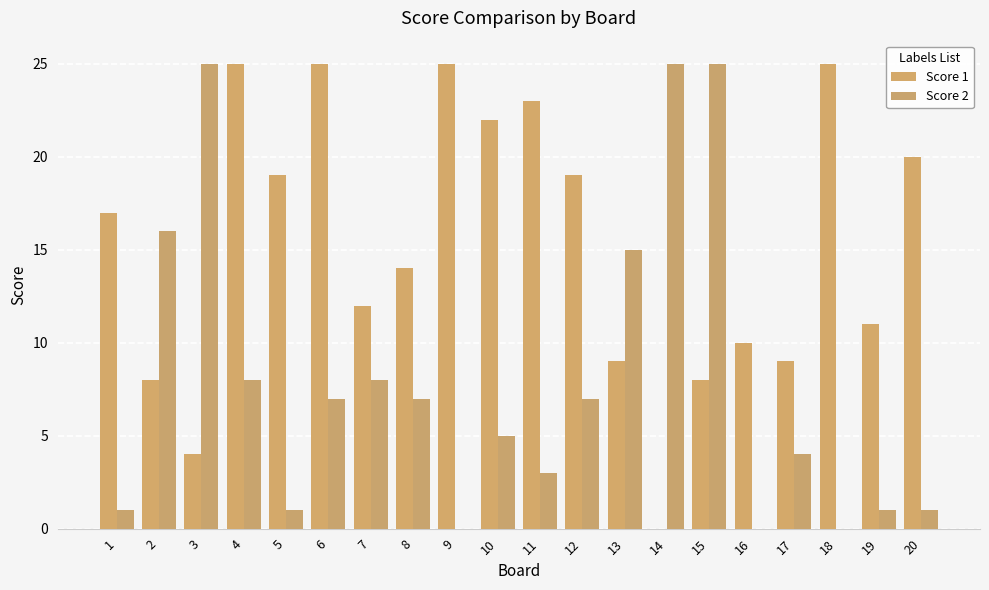

Reading right to left, what are all the values shown in this chart?

Score 1: 20	11	25	9	10	8	0	9	19	23	22	25	14	12	25	19	25	4	8	17
Score 2: 1	1	0	4	0	25	25	15	7	3	5	0	7	8	7	1	8	25	16	1